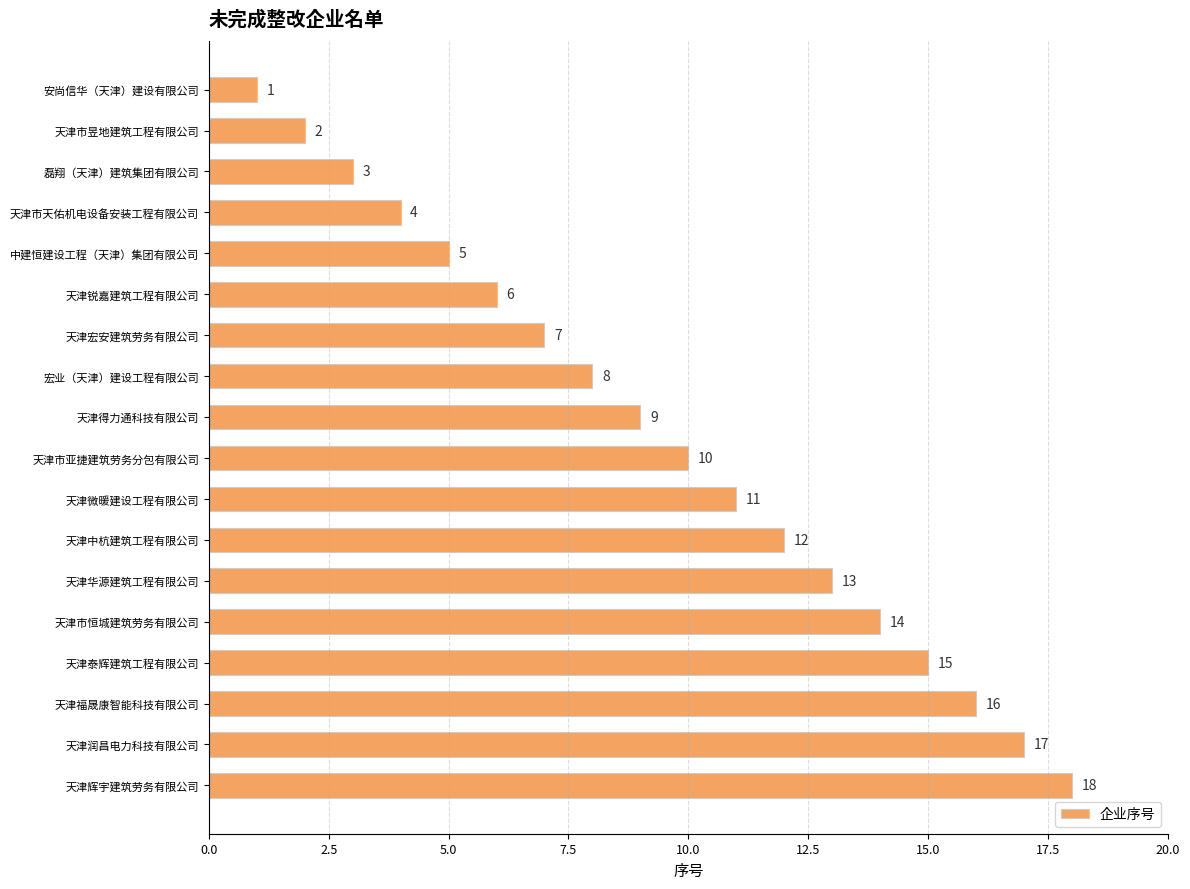

What is the label of the 11th bar from the top?

天津微暖建设工程有限公司